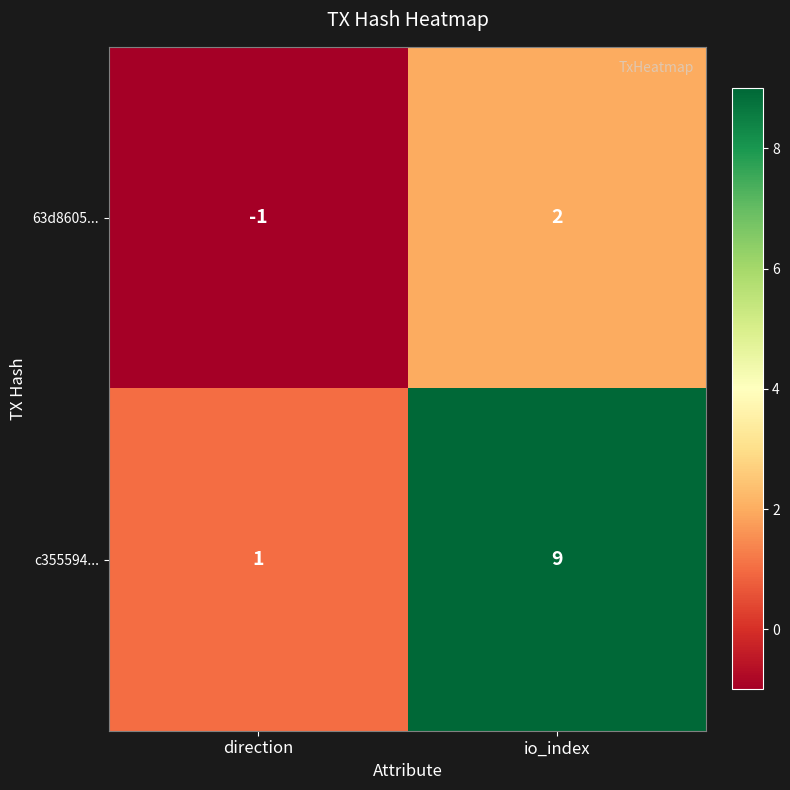

Reading left to right, list all the values displayed in this chart.

63d8605...: direction=-1	io_index=2
c355594...: direction=1	io_index=9